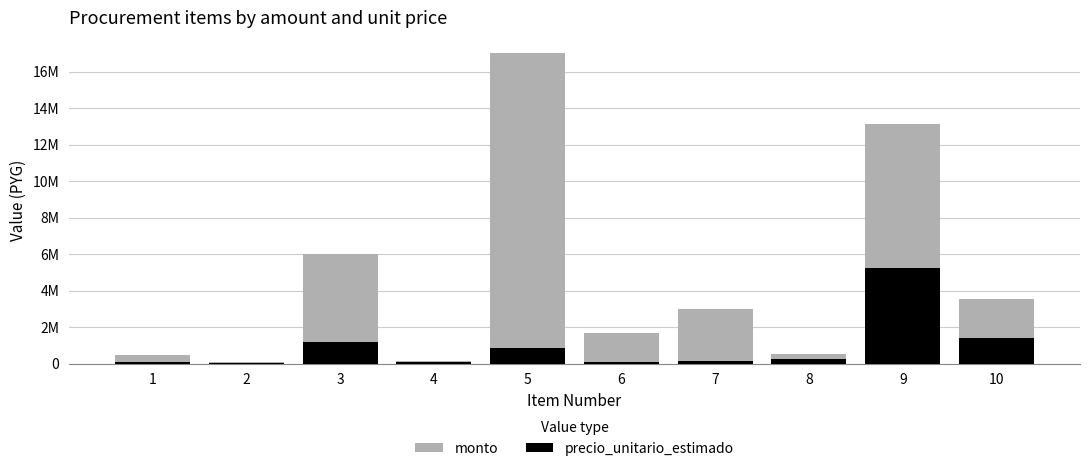

What is the difference between the highest and lowest values at 2?

30000